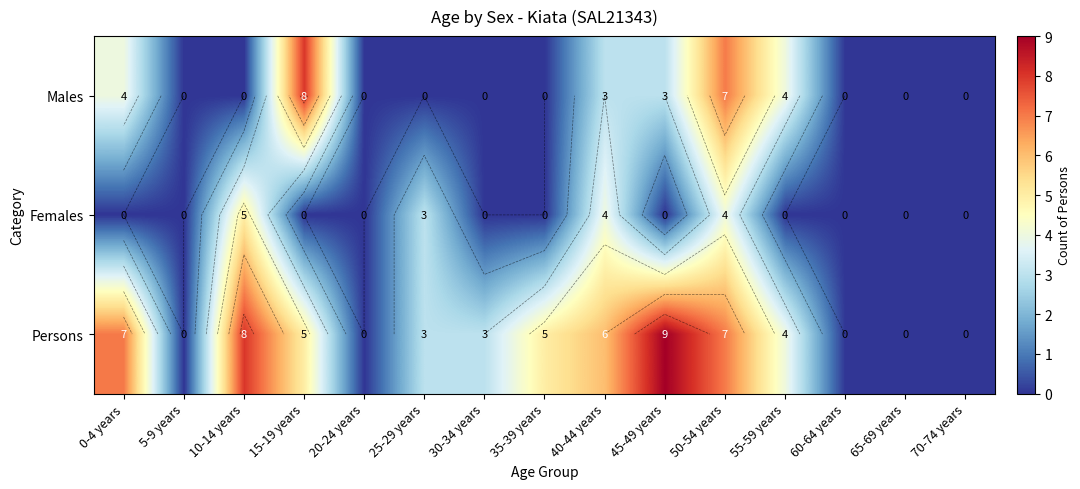

Rank the series at 45-49 years from lowest to highest value.

Females, Males, Persons